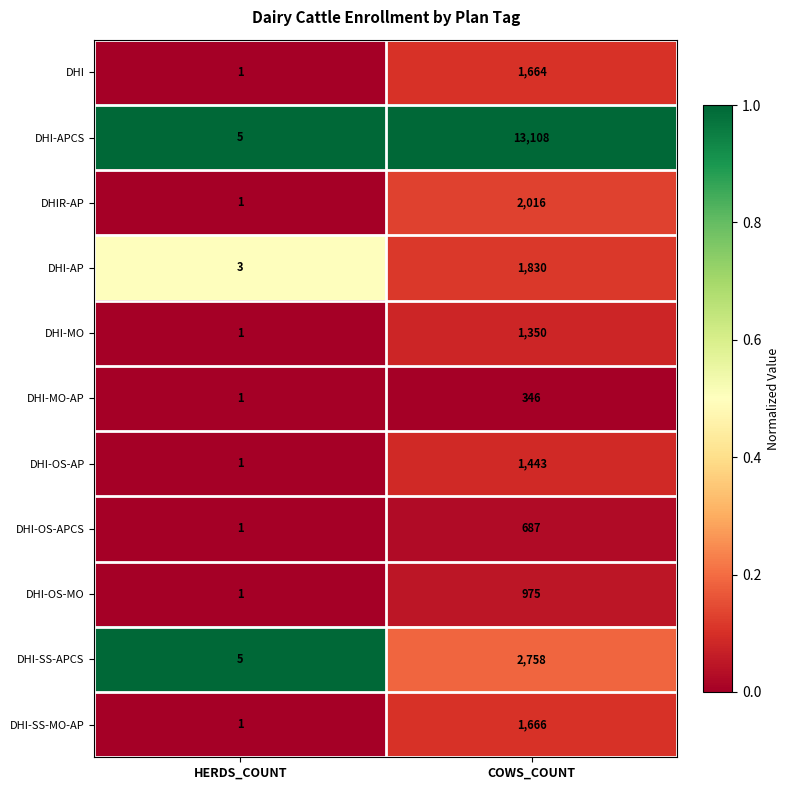

Reading right to left, extract all data points from this chart.

DHI: 1664	1
DHI-APCS: 13108	5
DHIR-AP: 2016	1
DHI-AP: 1830	3
DHI-MO: 1350	1
DHI-MO-AP: 346	1
DHI-OS-AP: 1443	1
DHI-OS-APCS: 687	1
DHI-OS-MO: 975	1
DHI-SS-APCS: 2758	5
DHI-SS-MO-AP: 1666	1